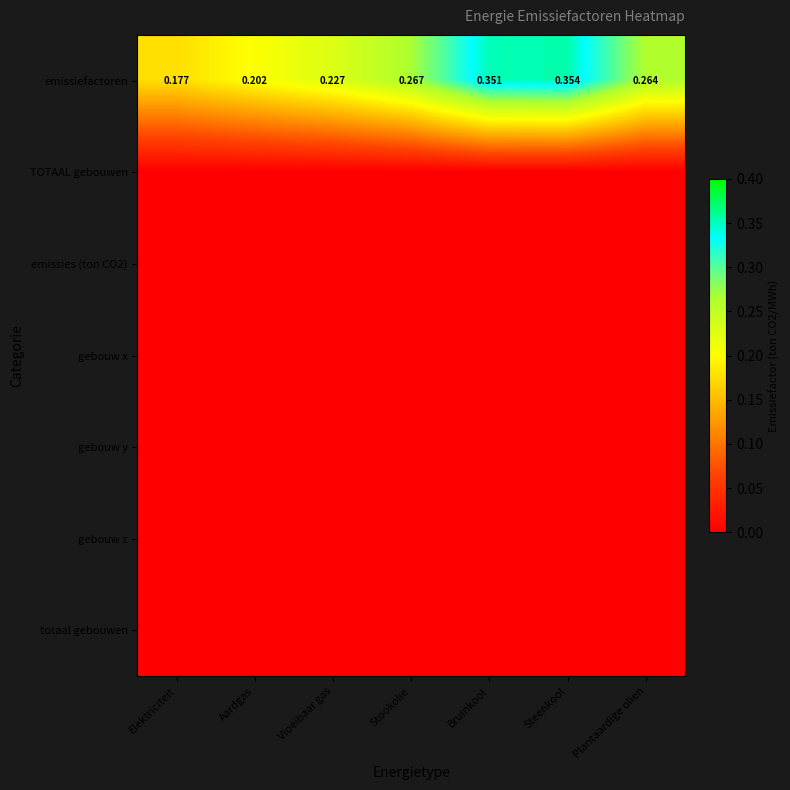

What is the spread (max minus min) of values at Stookolie?

0.3